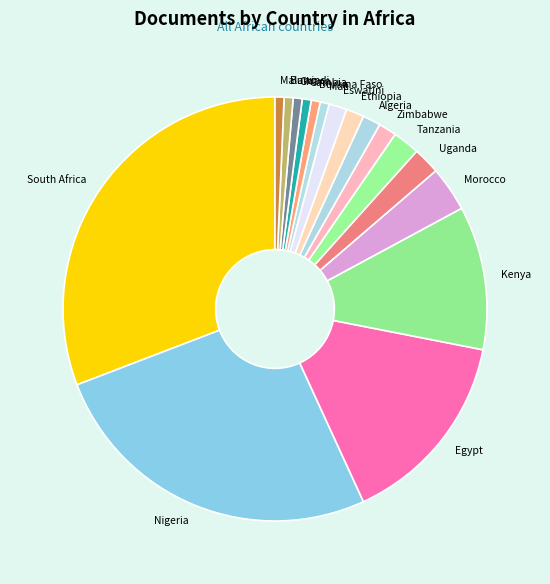

Is it true that Burundi is 1% of the pie?

True